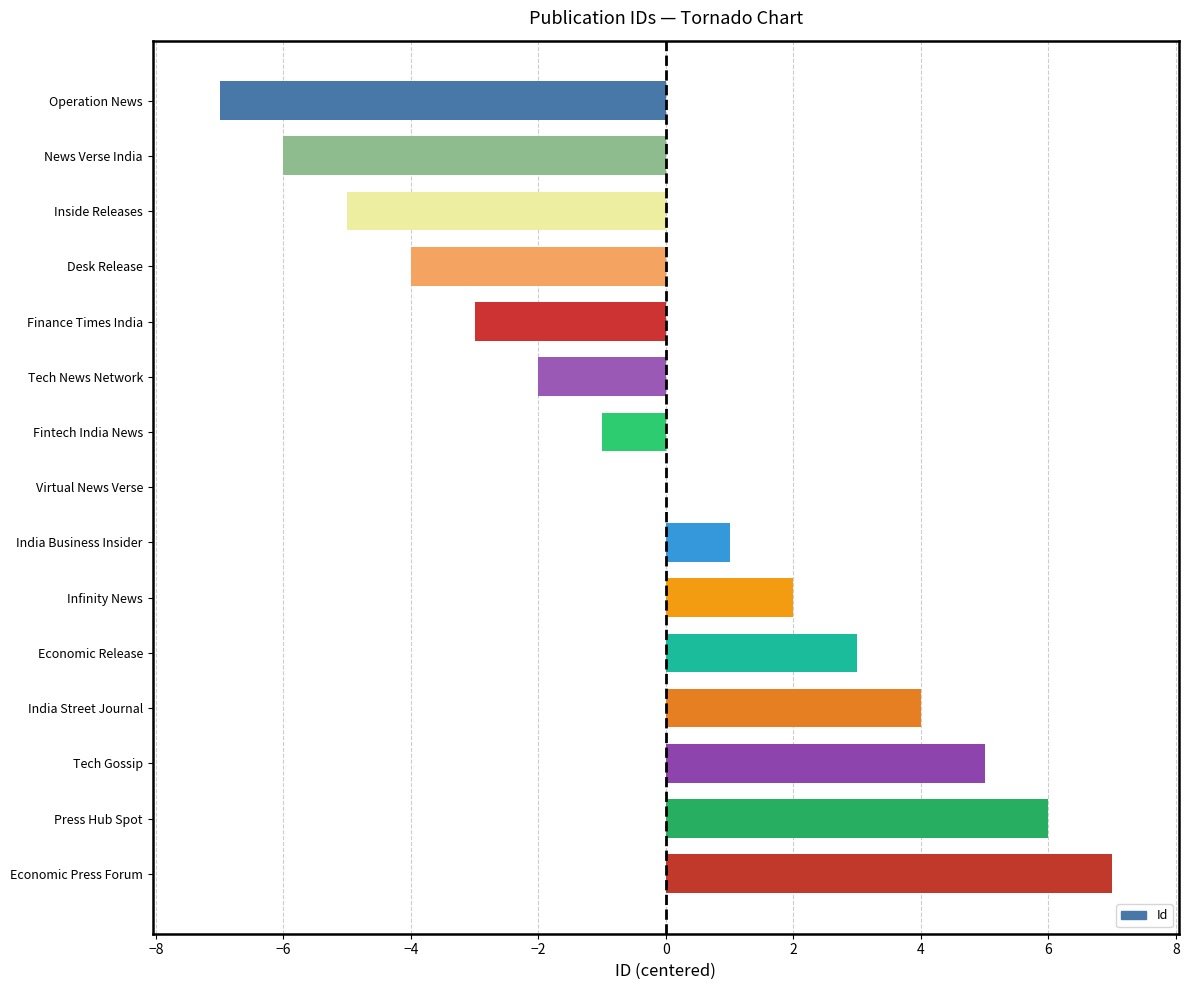

What value does the data have at Economic Release?

3